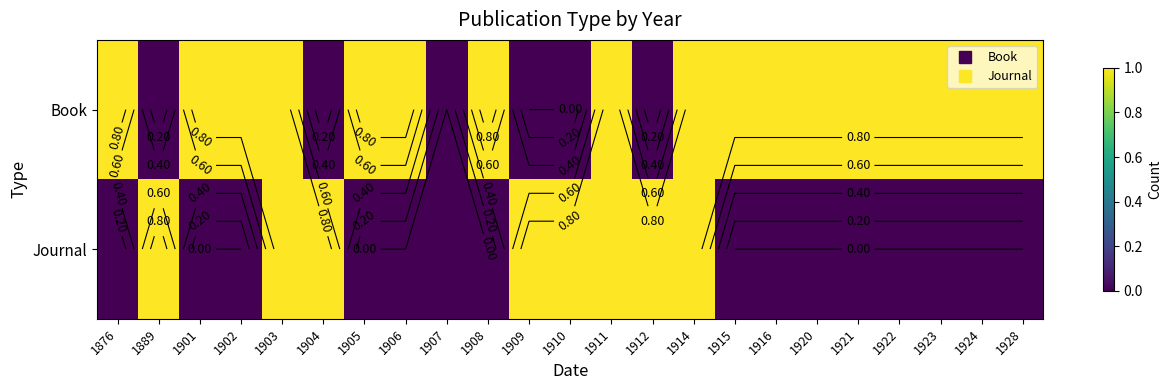

What is the spread (max minus min) of values at 1909?

1